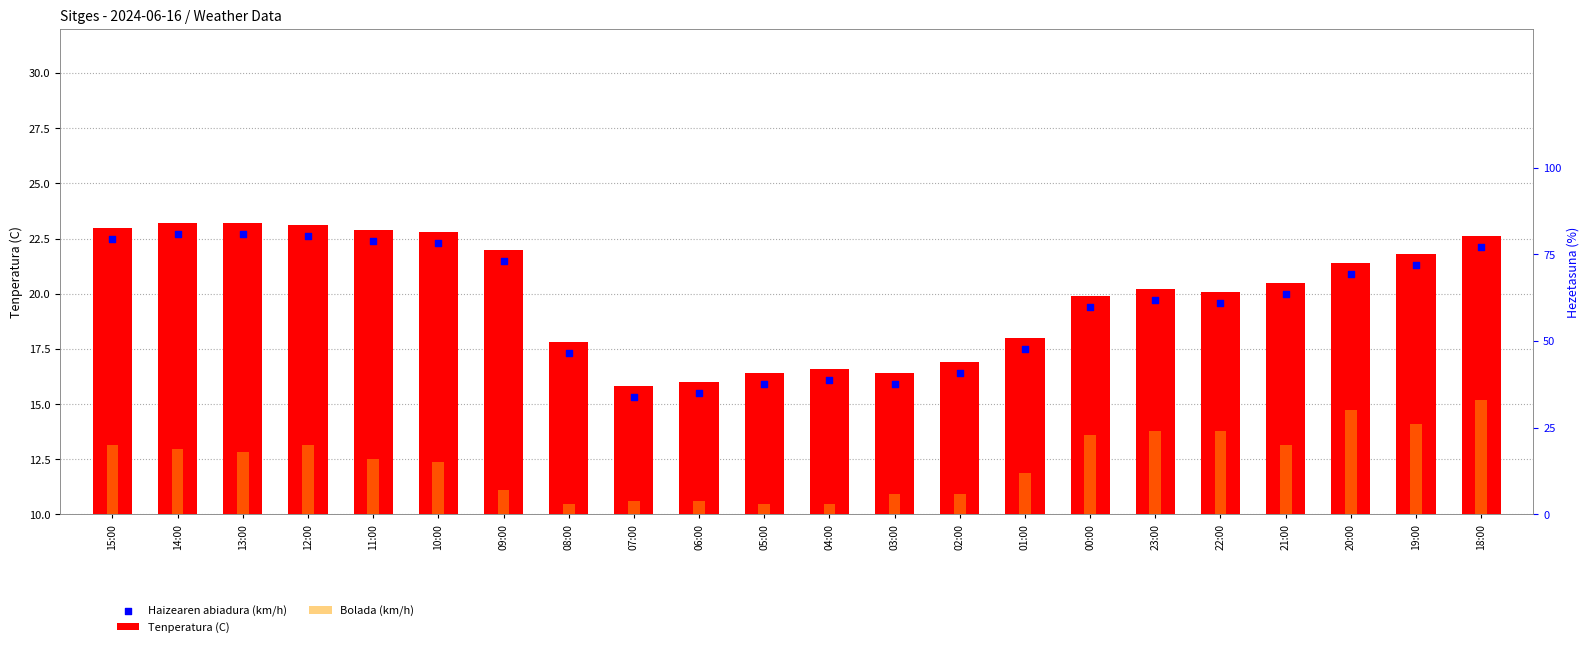

Which series has the largest total across all categories?

Tenperatura (C)